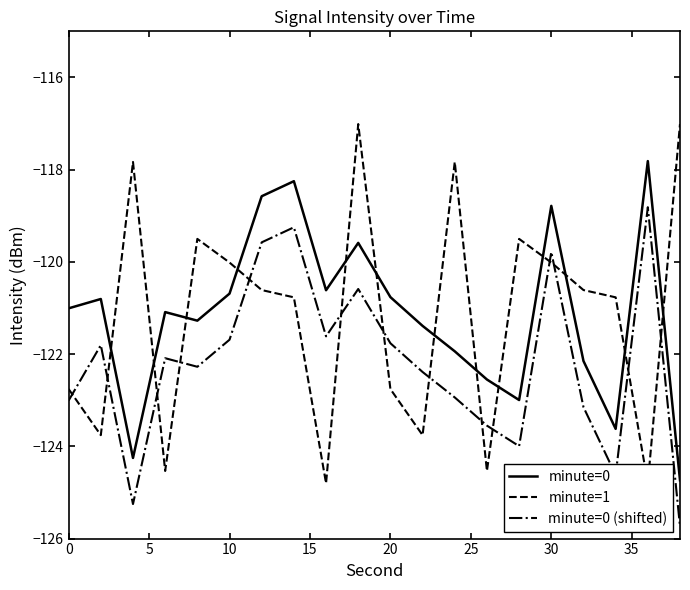

What is the lowest value of the minute=0 series?

-124.7